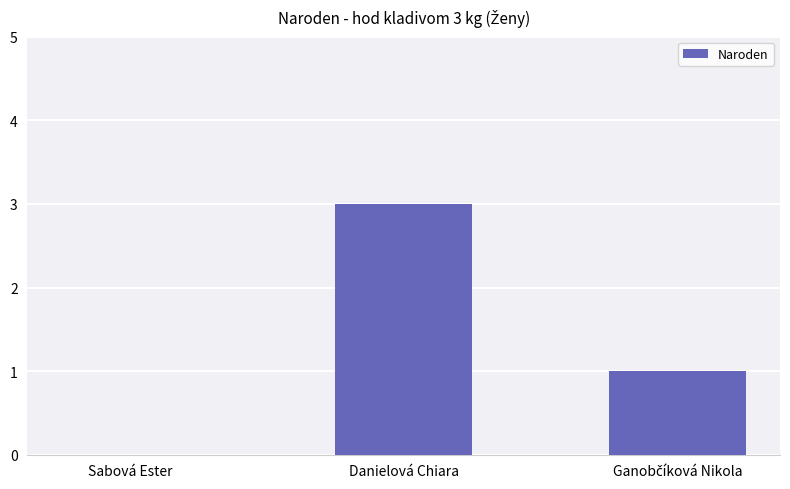

Count the number of data series in this chart.

1